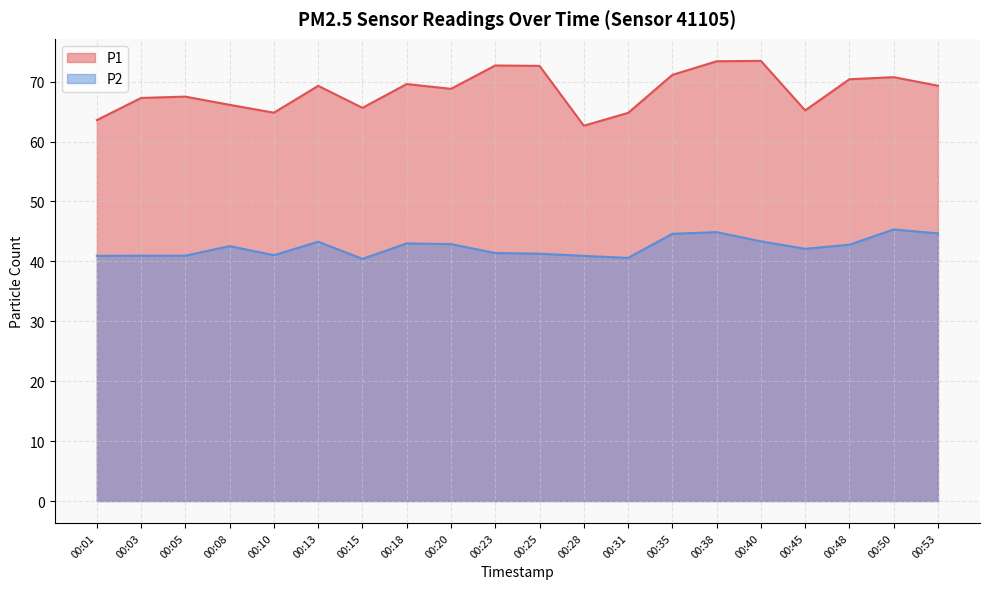

What is the difference between the P1 values at 00:28 and 00:38?

10.8